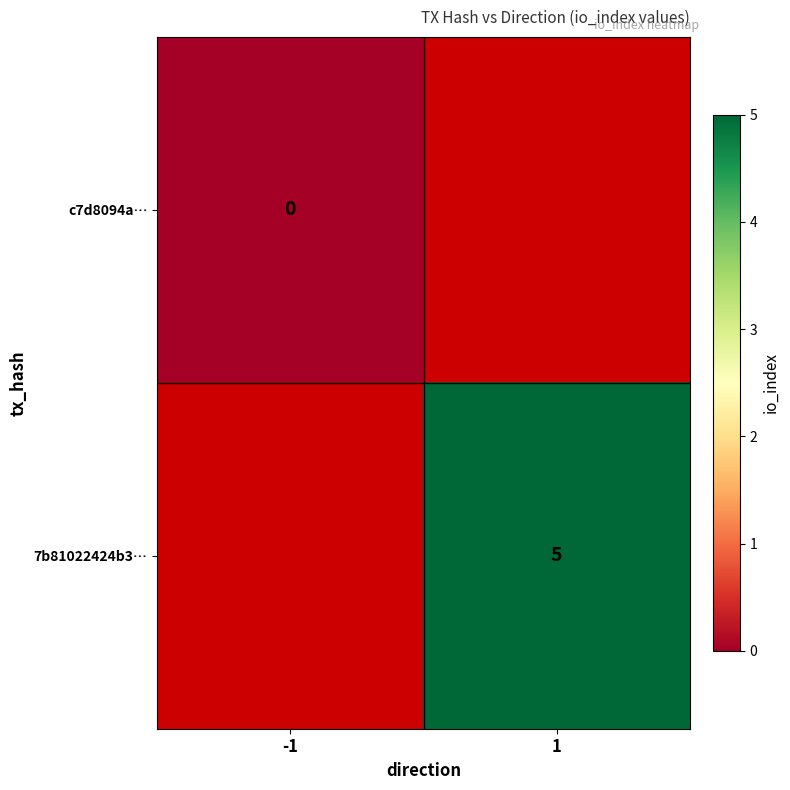

The 7b81022424b3… series shows 3 at 1. True or false?

False